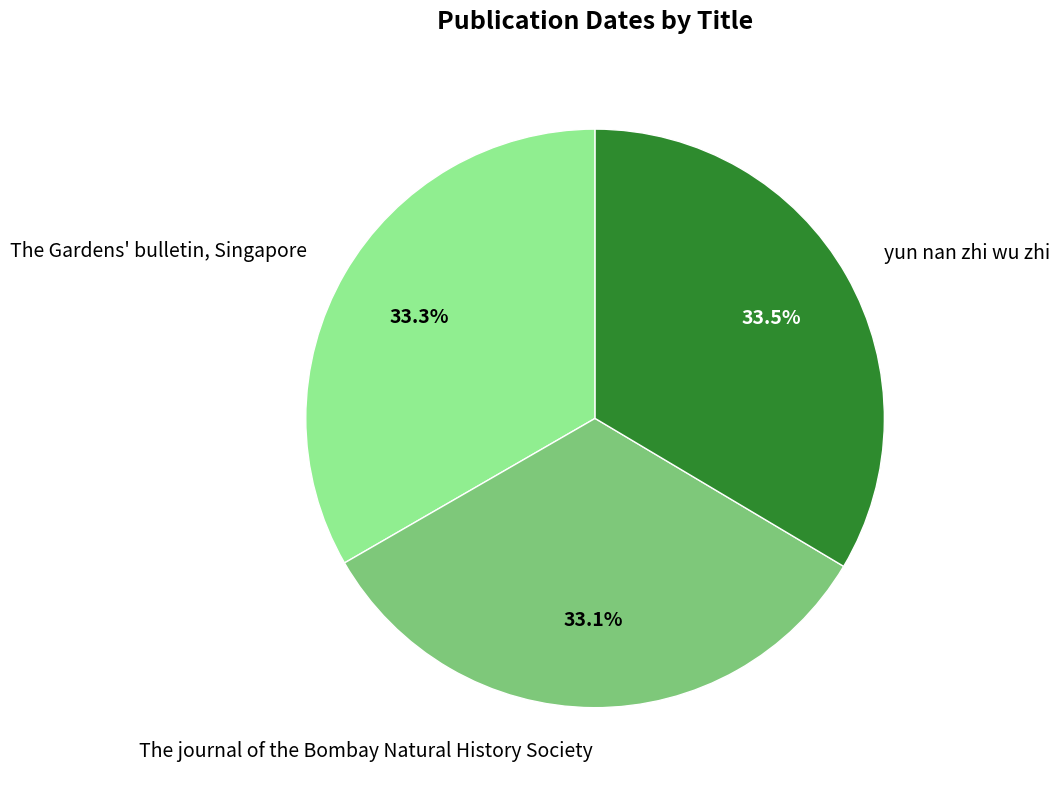

How many slices are in this pie chart?

3